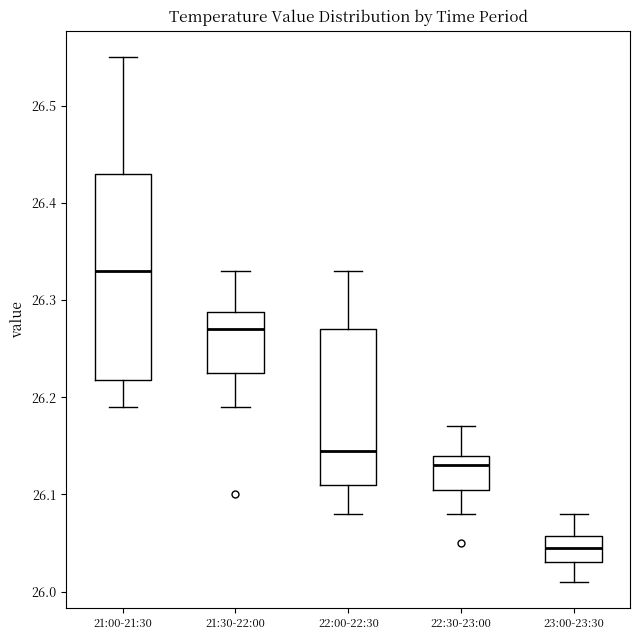

Reading left to right, transcribe this box plot: for each box, give where its median line is, the range the box spans, and where its two whiskers end, as read against the y-axis. The values are not printed on the chart, so give them approximately, as read against the axis.

21:00-21:30: median 26.33, box 26.22 to 26.43, whiskers 26.19 to 26.55
21:30-22:00: median 26.27, box 26.23 to 26.29, whiskers 26.19 to 26.33
22:00-22:30: median 26.15, box 26.11 to 26.27, whiskers 26.08 to 26.33
22:30-23:00: median 26.13, box 26.11 to 26.14, whiskers 26.08 to 26.17
23:00-23:30: median 26.05, box 26.03 to 26.06, whiskers 26.01 to 26.08